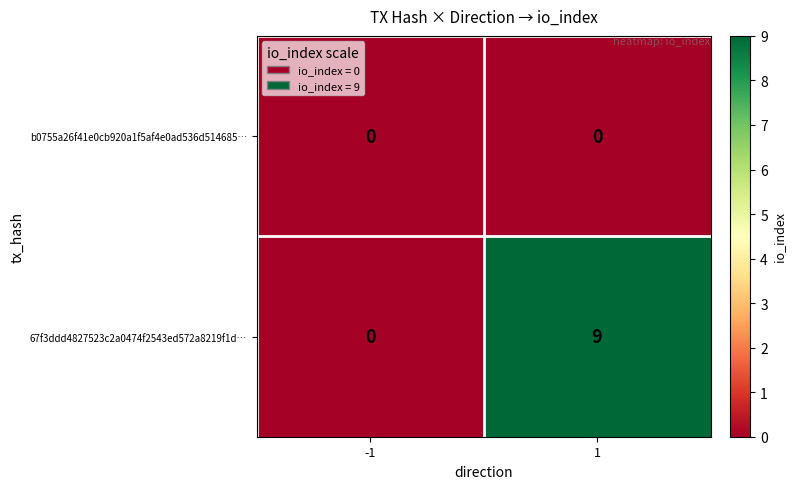

Which series has the largest range (max minus min)?

67f3ddd4827523c2a0474f2543ed572a8219f1d…